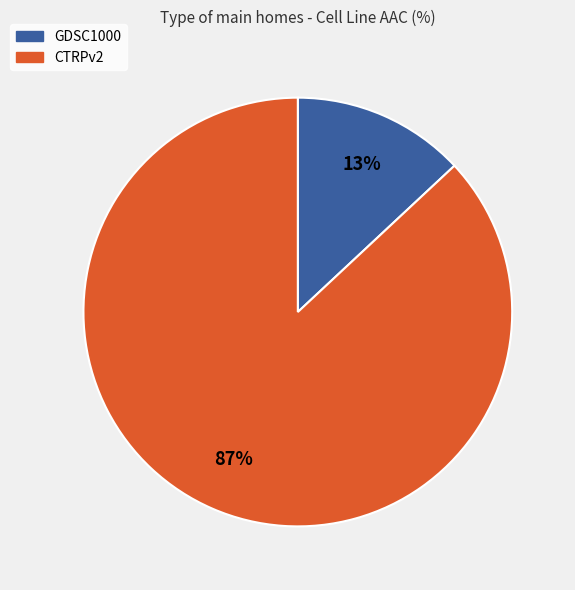

Does GDSC1000 account for over 50% of the chart?

No